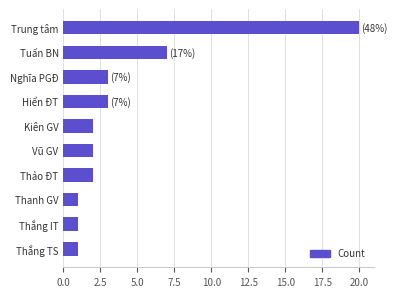

Reading top to bottom, transcribe all the data shown in this chart.

Trung tâm=20	Tuấn BN=7	Nghĩa PGĐ=3	Hiển ĐT=3	Kiên GV=2	Vũ GV=2	Thảo ĐT=2	Thanh GV=1	Thắng IT=1	Thắng TS=1